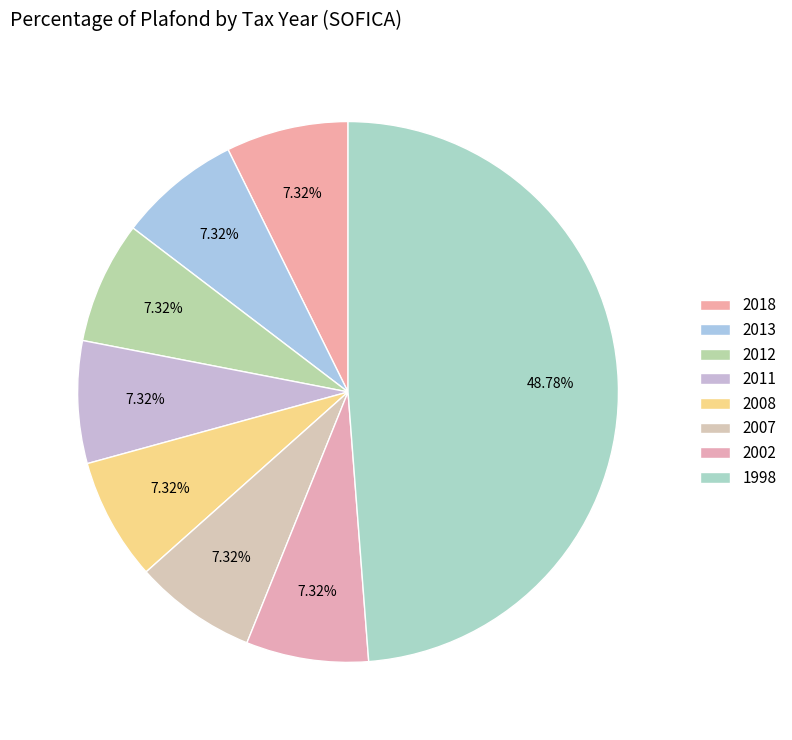

Rank the categories by value from highest to lowest.

1998, 2018, 2013, 2012, 2011, 2008, 2007, 2002